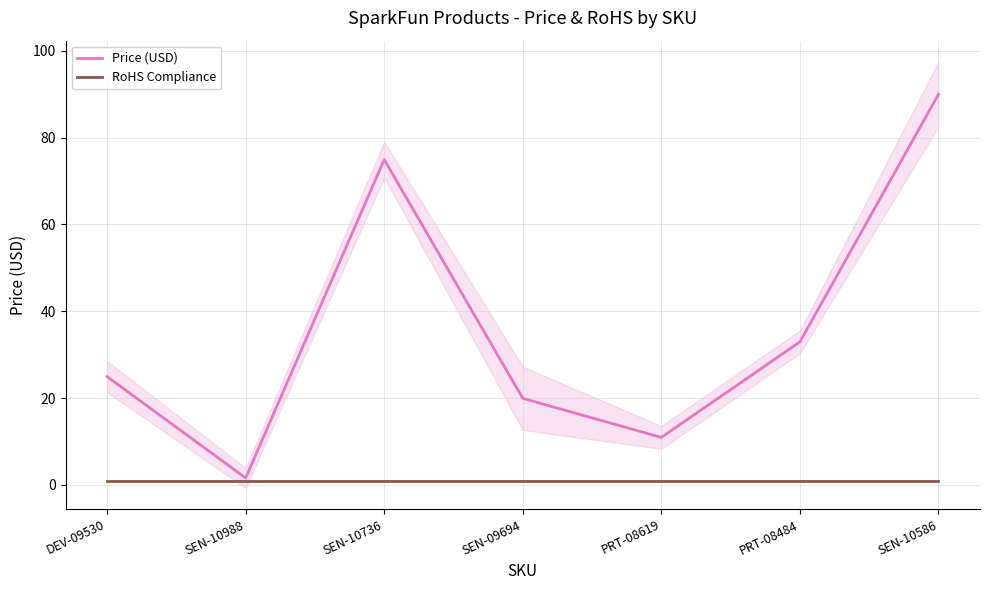

What is the difference between the highest and lowest values at SEN-09694?

18.9